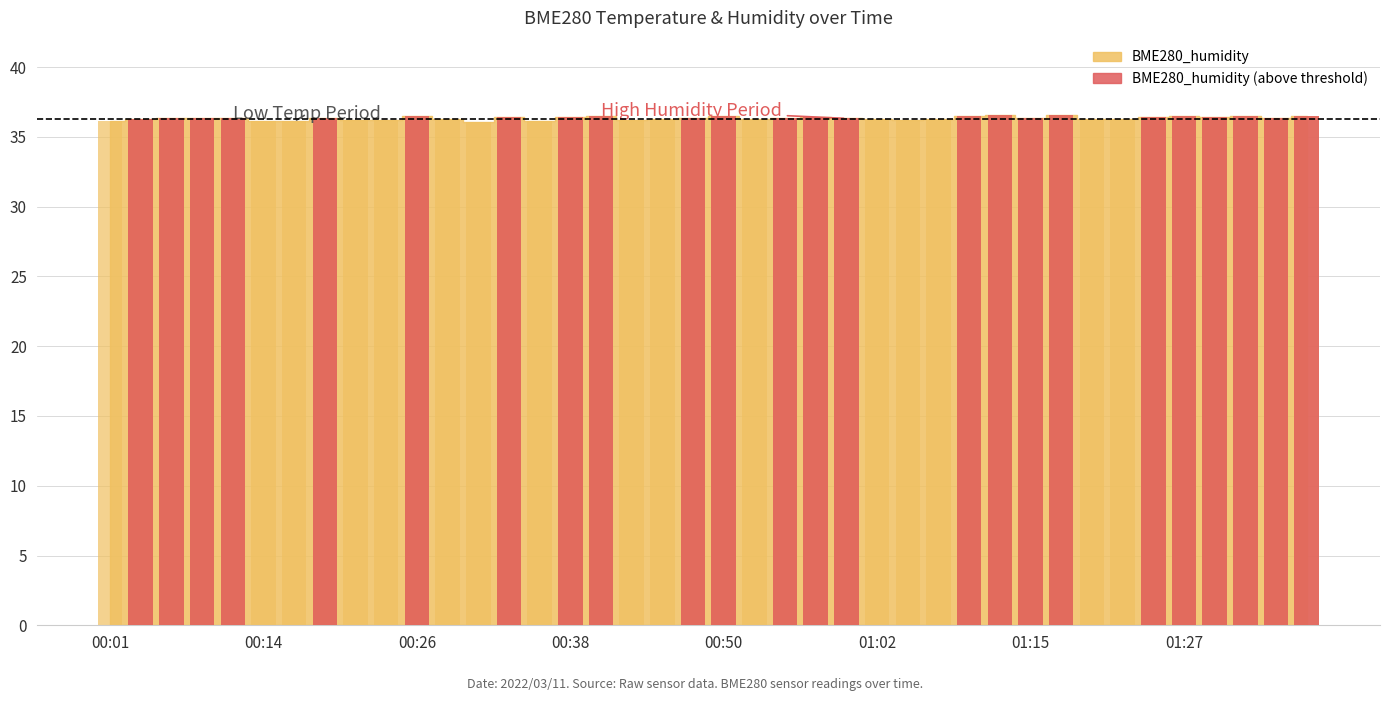

What is the ratio of the value at 34 to the value at 31?

1.0